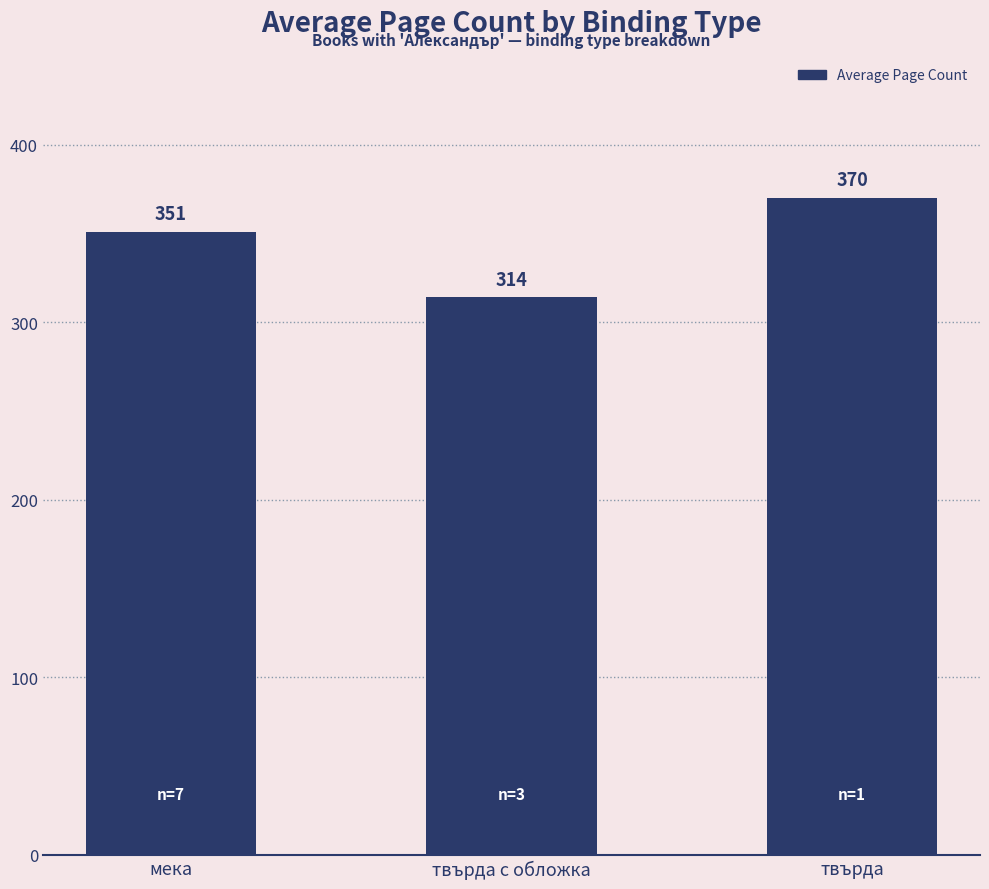

What is the ratio of the value at твърда to the value at мека?

1.1